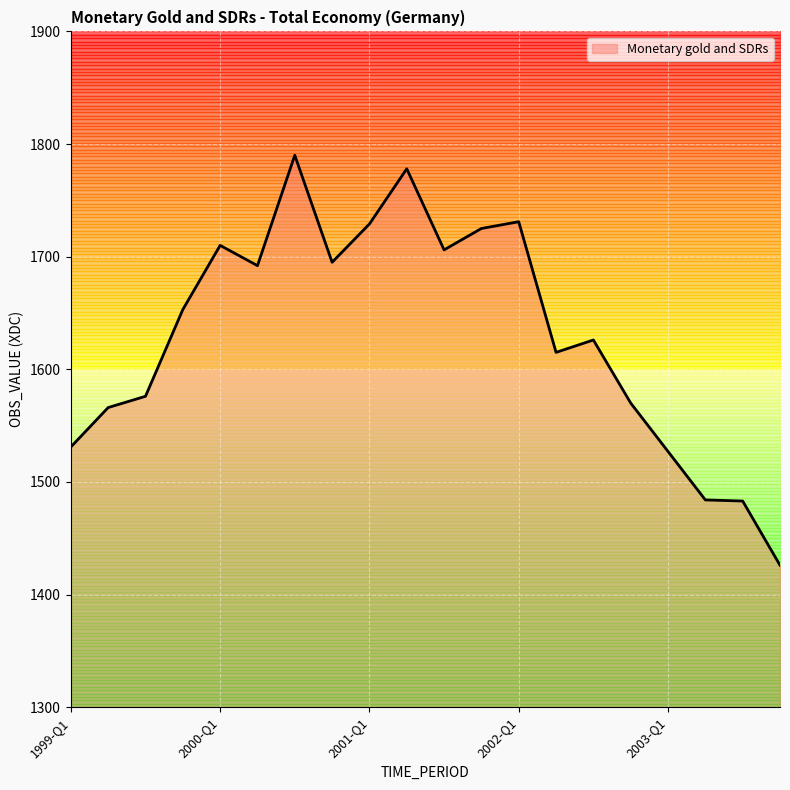

How many data points are above 1653?

9